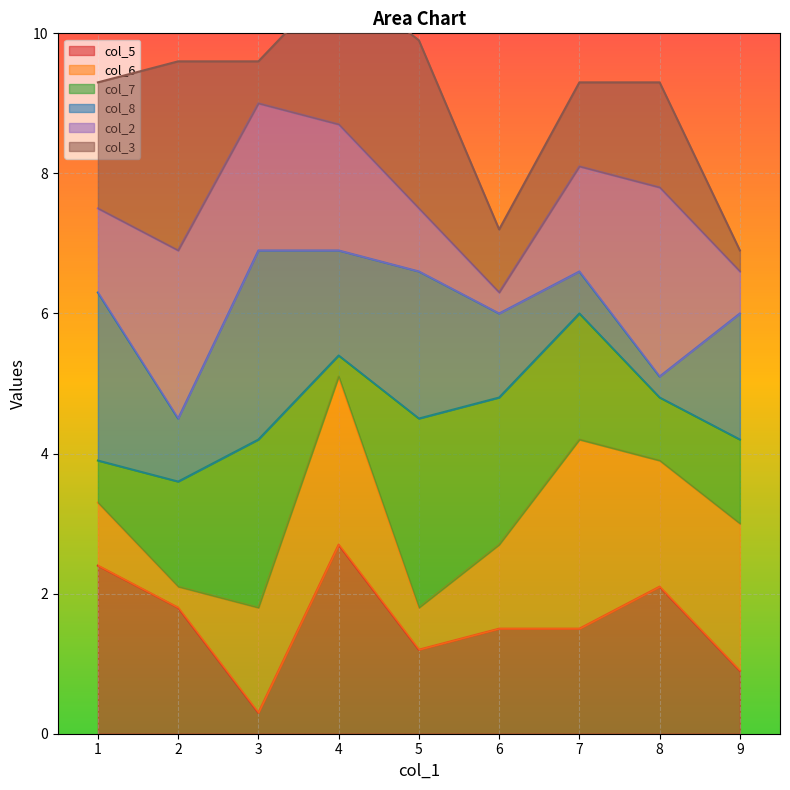

In col_2, how many points are lower than both neighbors (excluding endpoints)?

2